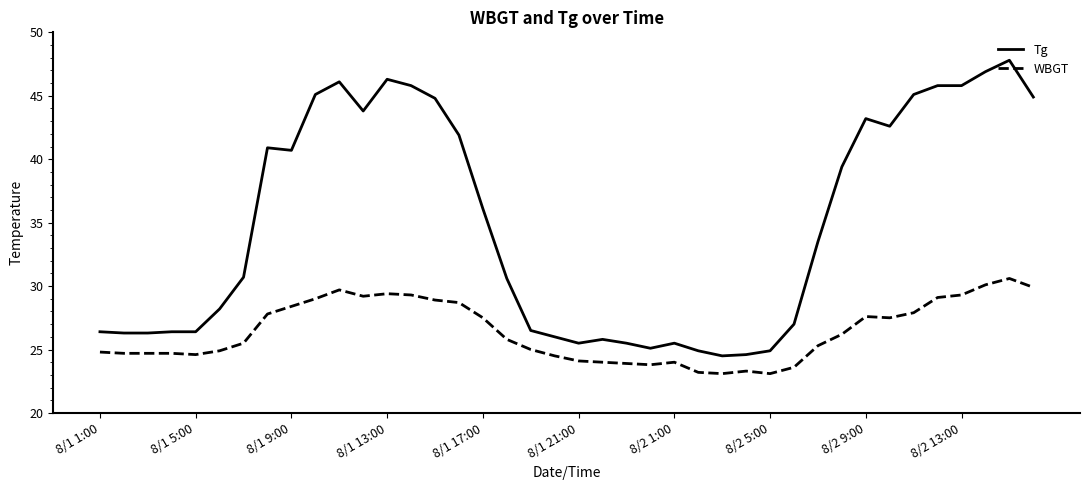

True or false: Tg and WBGT intersect in this chart.

False